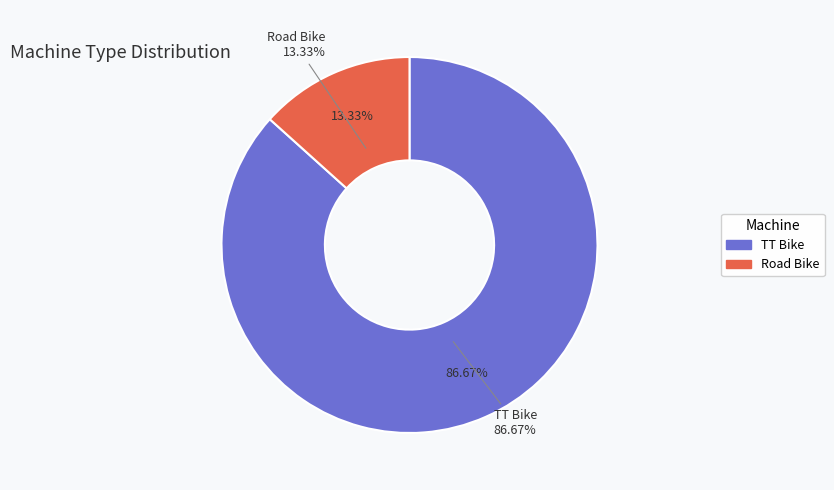

To the nearest percent, what portion does Road Bike represent?

13%